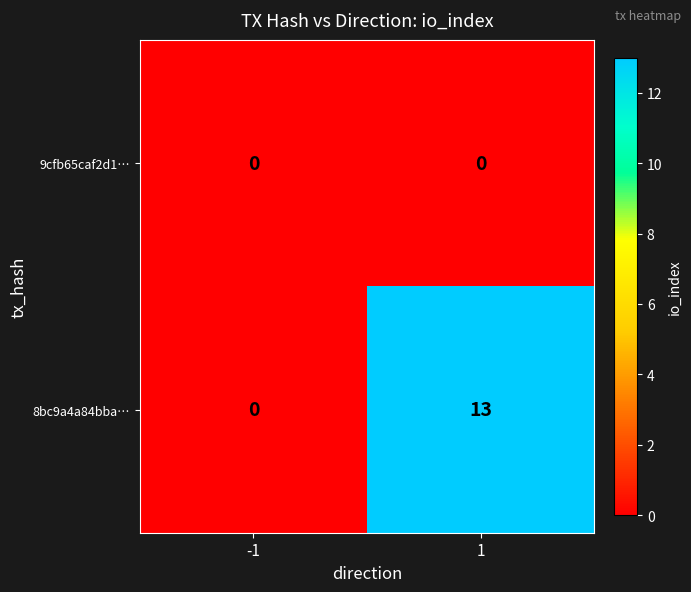

Which series changed the most between -1 and 1?

8bc9a4a84bba…